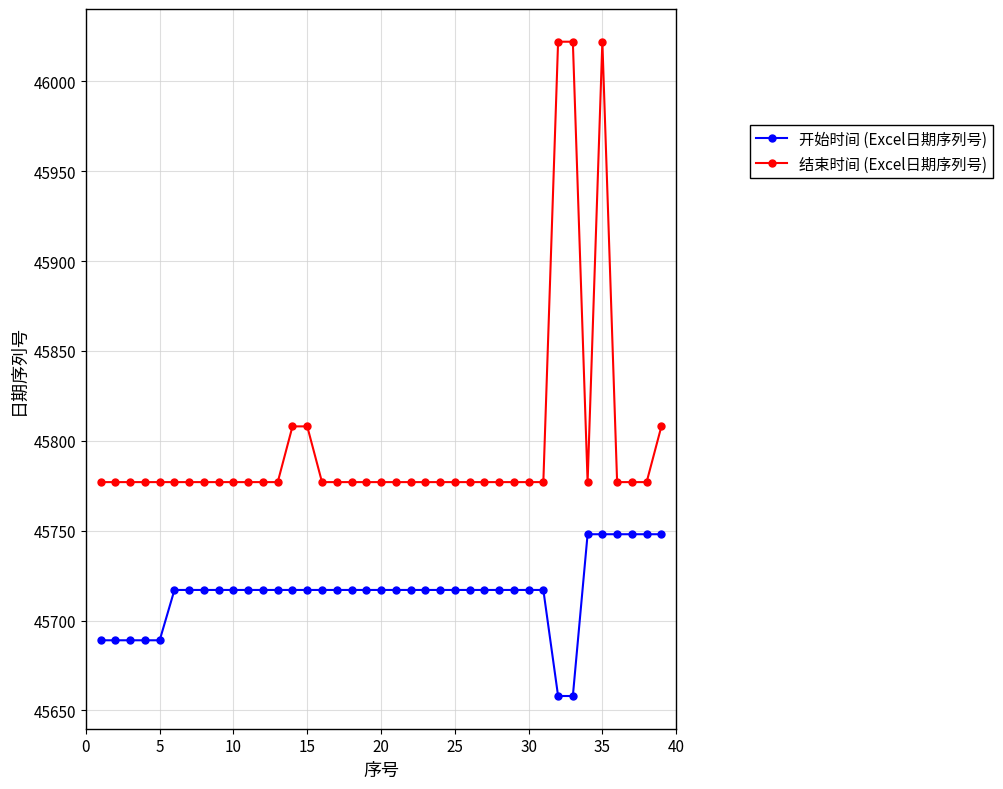

True or false: 结束时间 (Excel日期序列号) and 开始时间 (Excel日期序列号) intersect in this chart.

False